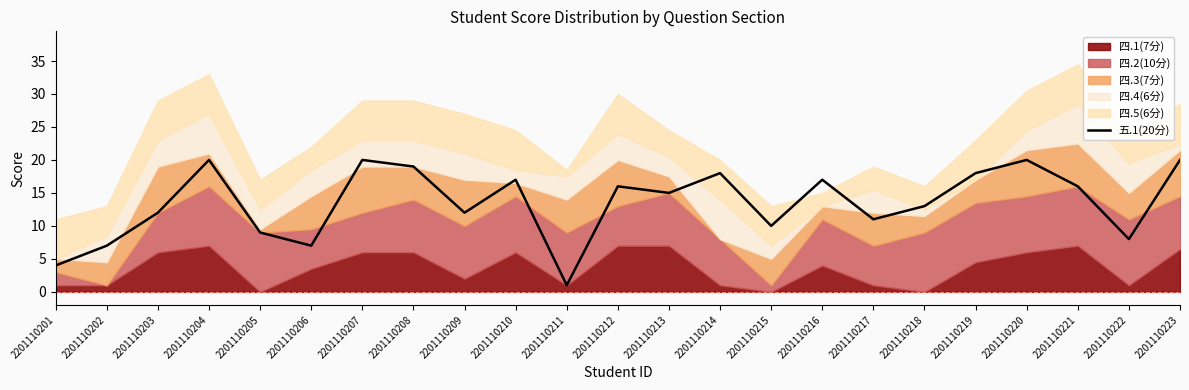

The 五.1(20分) series shows 18 at 2201110214. True or false?

True